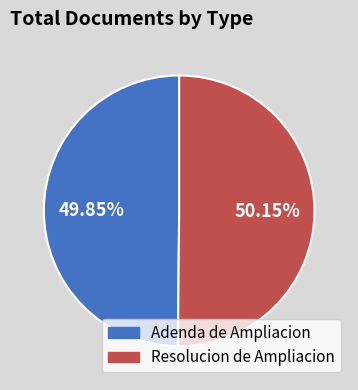

What is the ratio of the value at Resolucion de Ampliacion to the value at Adenda de Ampliacion?

1.0